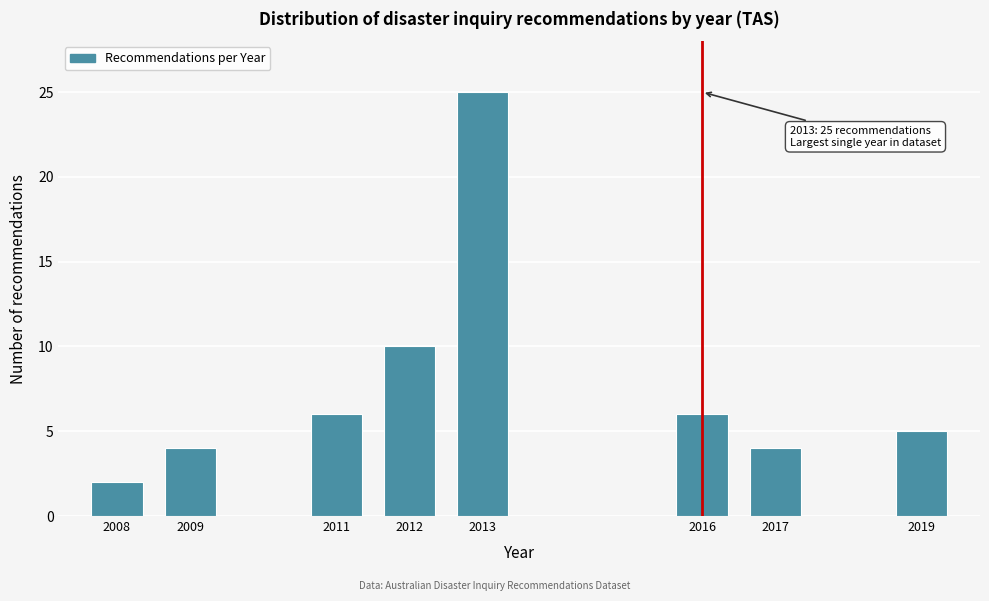

Reading left to right, list all the values displayed in this chart.

2008=2	2009=4	2011=6	2012=10	2013=25	2016=6	2017=4	2019=5